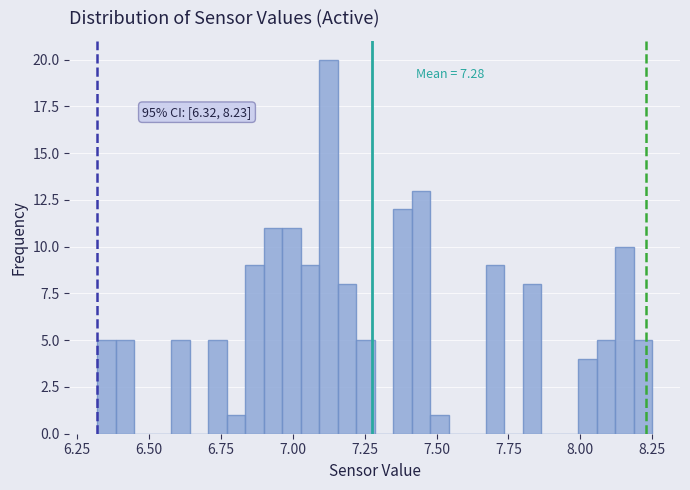

Read against the x-axis, roughly where is the centre of the tallest bar?

7.10